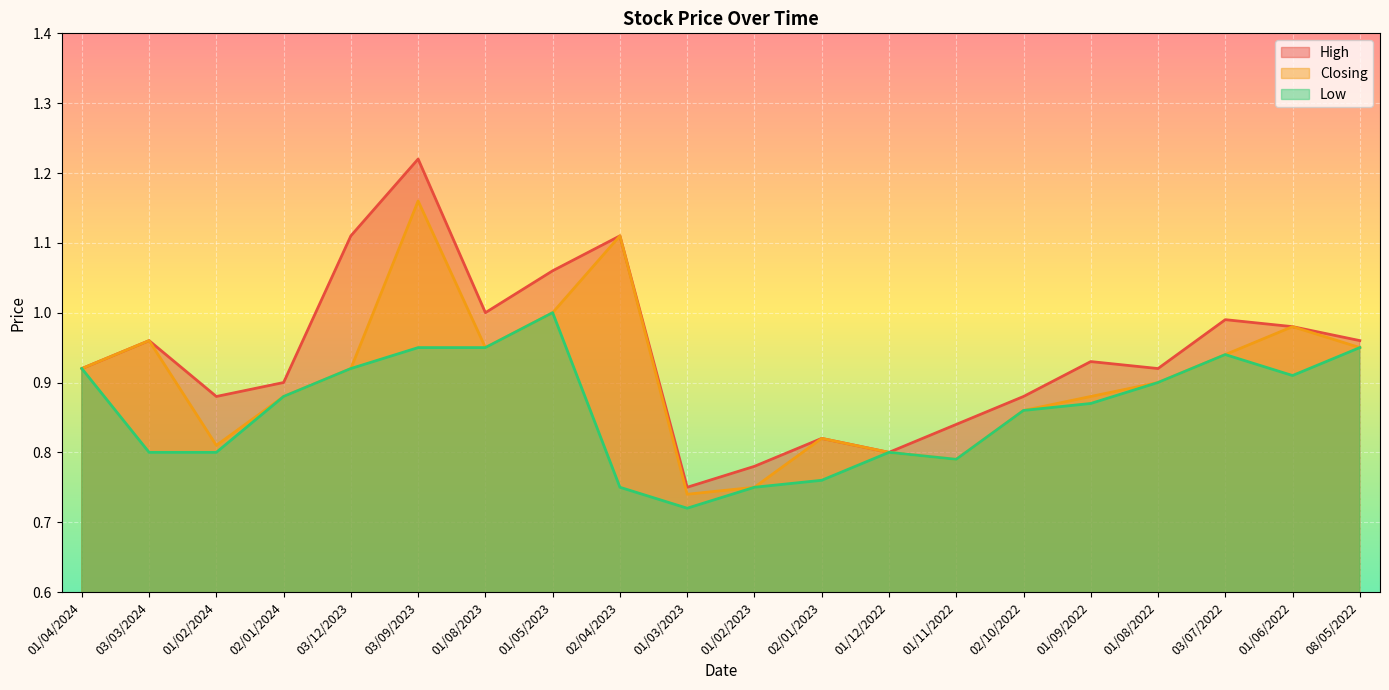

What is the sum of all High values?

18.8